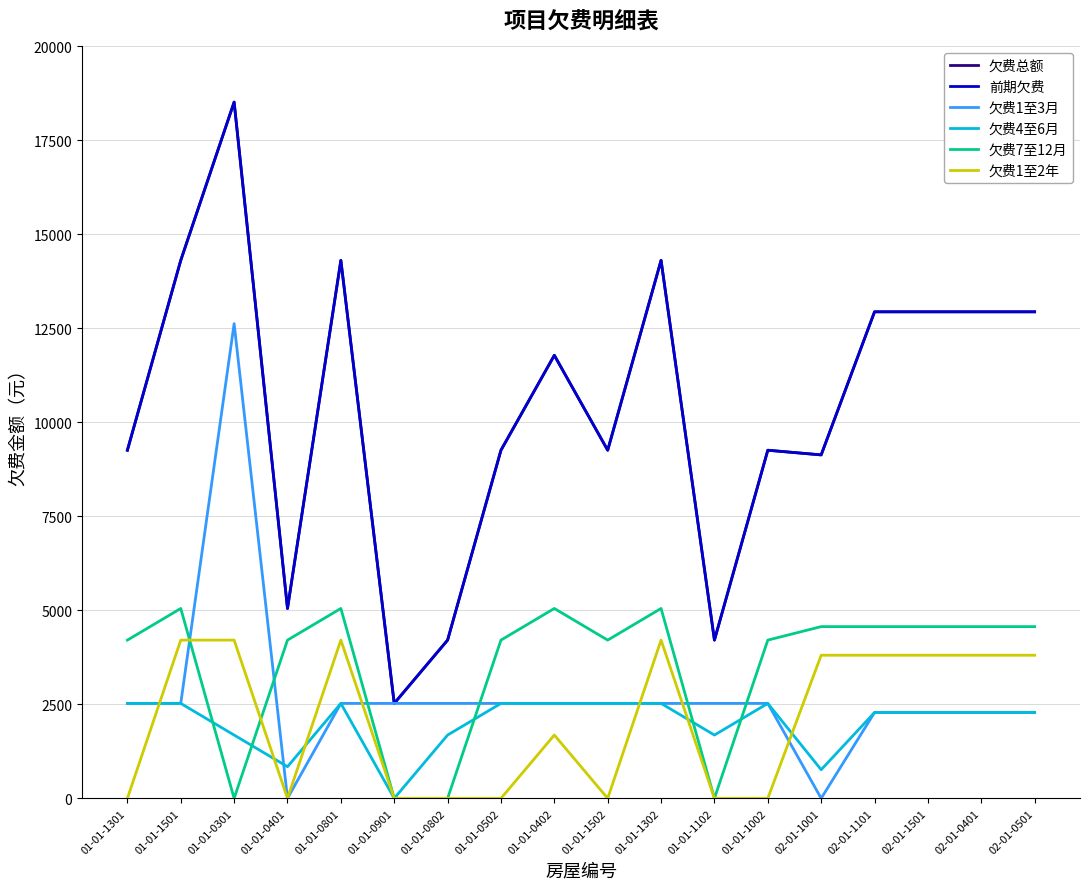

Is this an area chart (filled region under the line)?

No